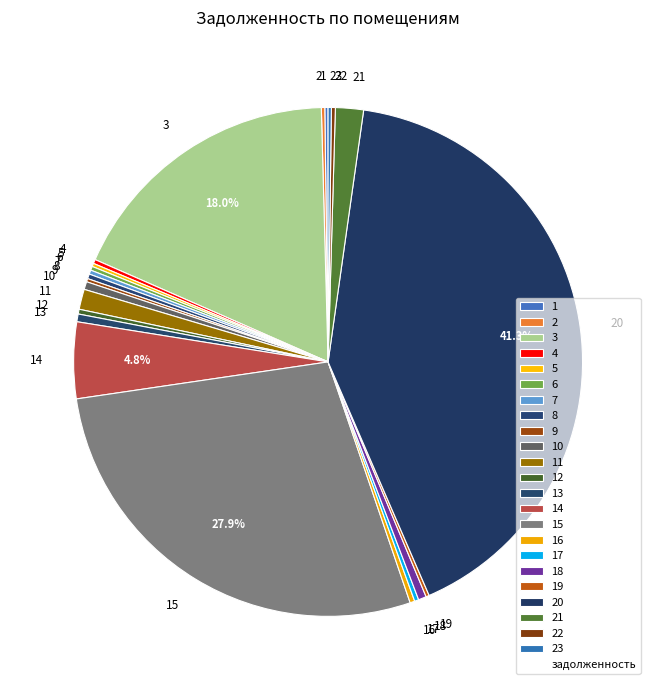

Does any single category account for the majority?

No